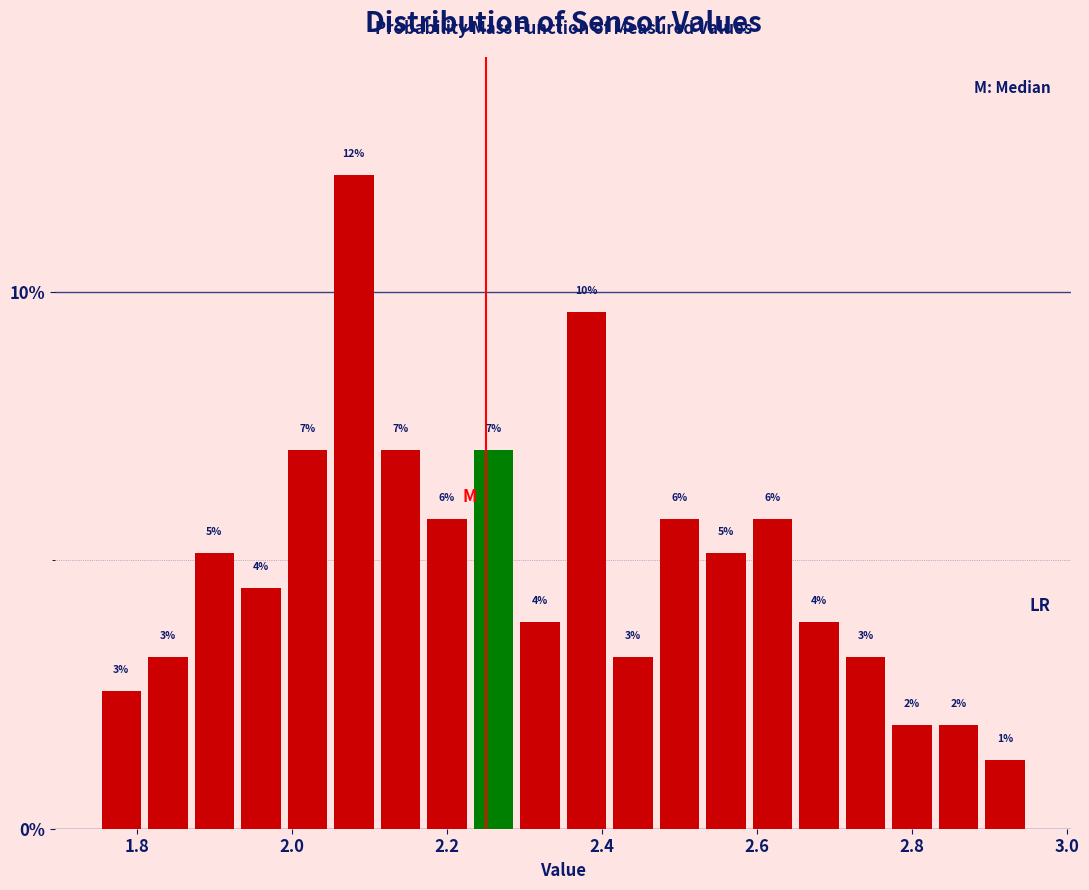

Read against the x-axis, roughly where is the centre of the tallest bar?

2.08